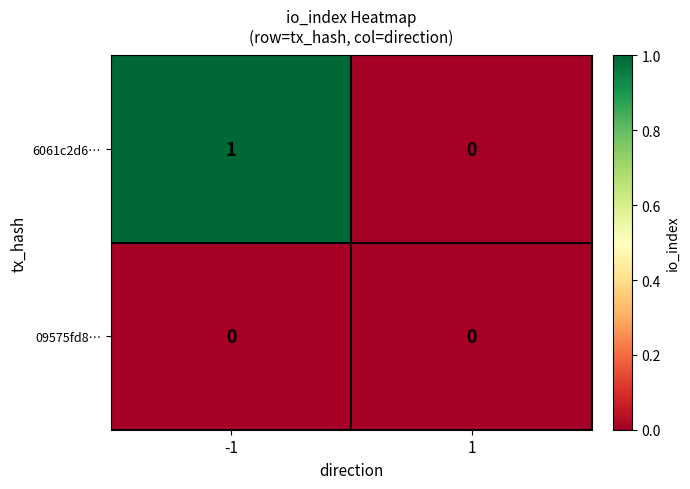

Is the value of 09575fd8… at -1 greater than the value of 6061c2d6… at -1?

No